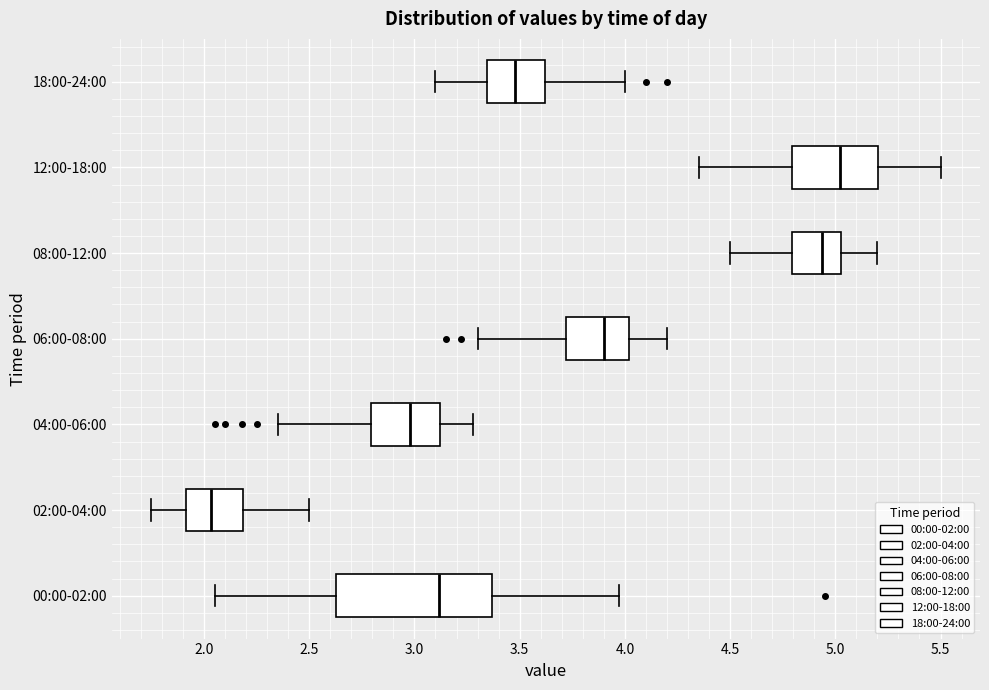

Reading bottom to top, read every box against the x-axis: the position of its median line, the range the box covers, and the ends of its whiskers. The values are not printed on the chart, so give them approximately, as read against the axis.

00:00-02:00: median 3.10, box 2.65 to 3.35, whiskers 2.05 to 3.95
02:00-04:00: median 2.05, box 1.90 to 2.20, whiskers 1.75 to 2.50
04:00-06:00: median 3.00, box 2.80 to 3.10, whiskers 2.35 to 3.30
06:00-08:00: median 3.90, box 3.70 to 4.00, whiskers 3.30 to 4.20
08:00-12:00: median 4.95, box 4.80 to 5.05, whiskers 4.50 to 5.20
12:00-18:00: median 5.00, box 4.80 to 5.20, whiskers 4.35 to 5.50
18:00-24:00: median 3.50, box 3.35 to 3.60, whiskers 3.10 to 4.00